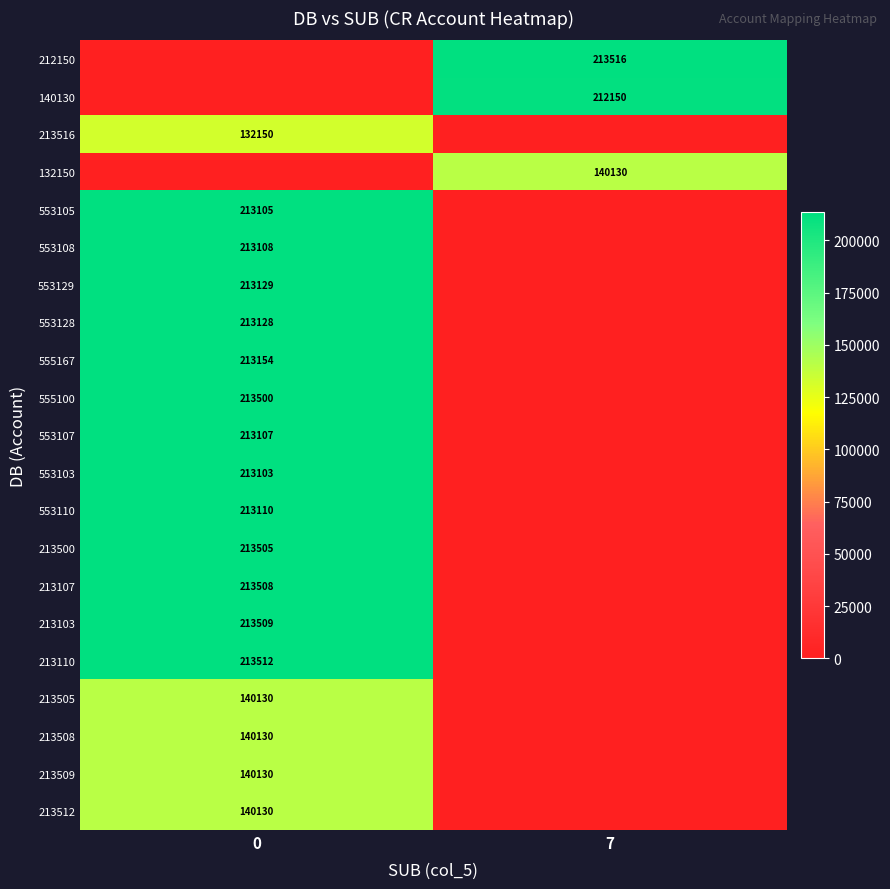

The value of 213505 at 0 is 225502. True or false?

False